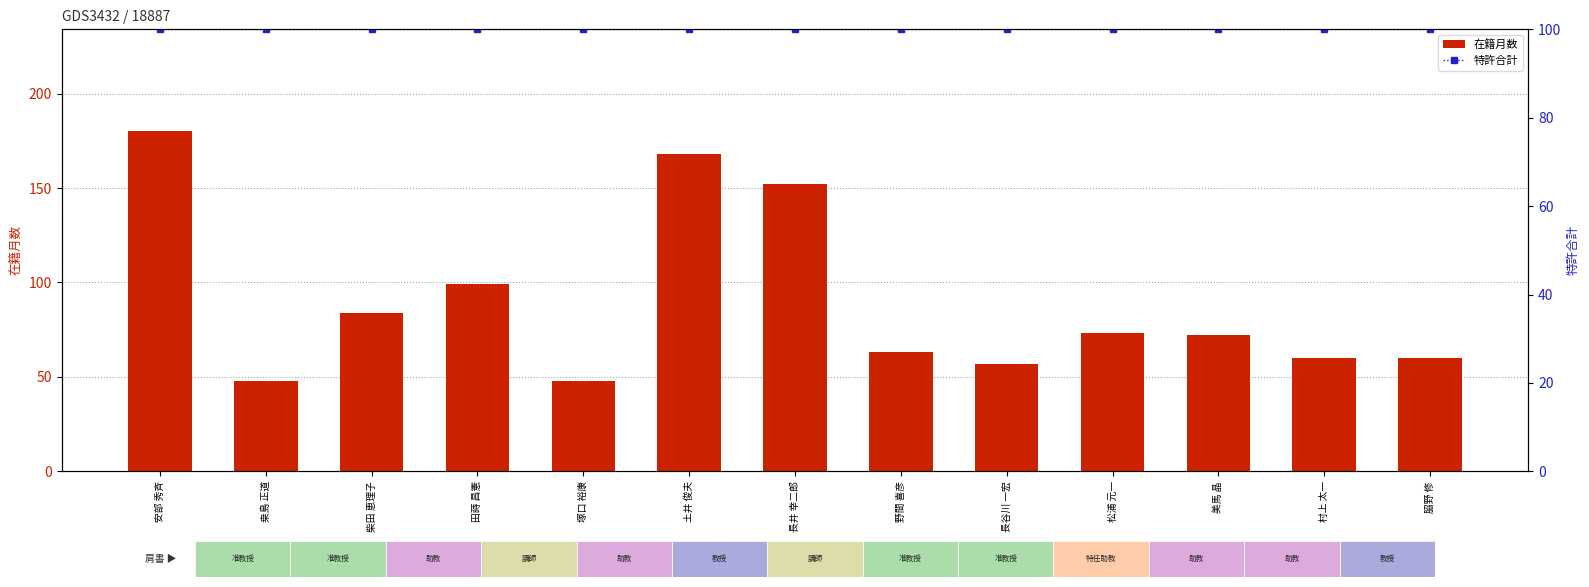

At which category is the sum across all series the highest?

安部 秀斉